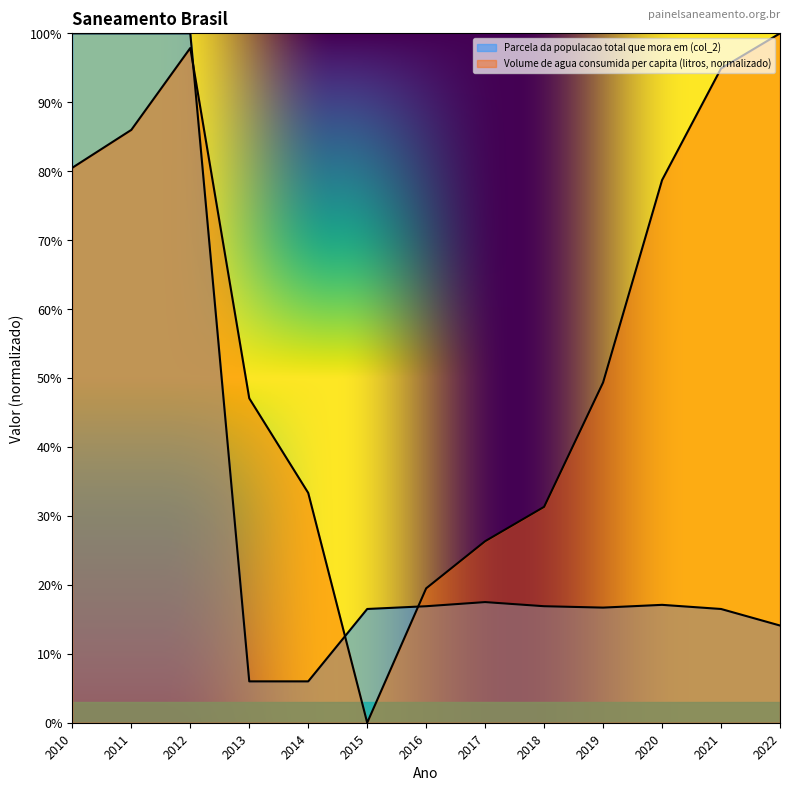

What is the maximum value for Parcela da populacao total que mora em (col_2)?

1.0